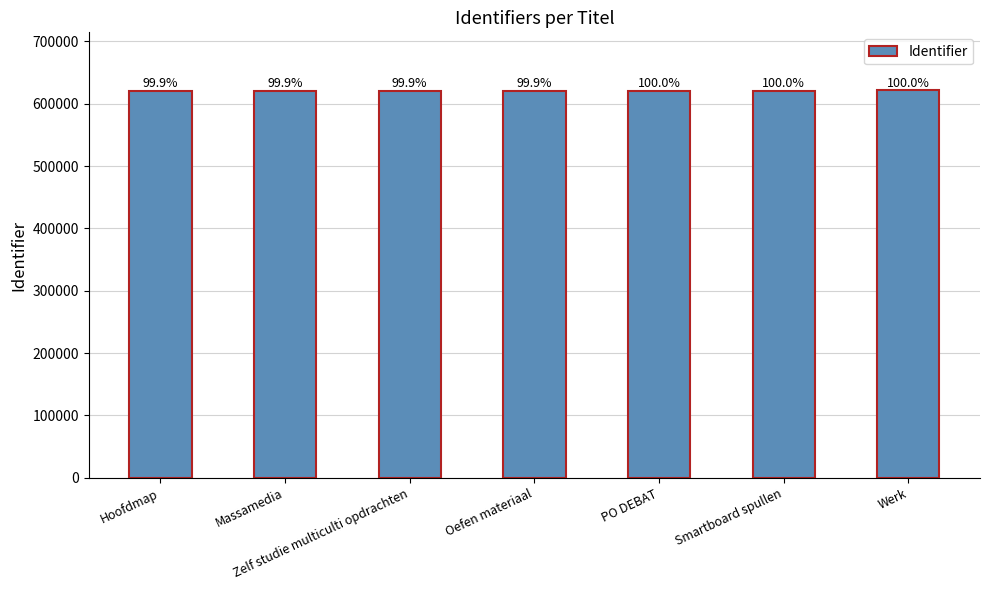

How many bars are there in total?

7